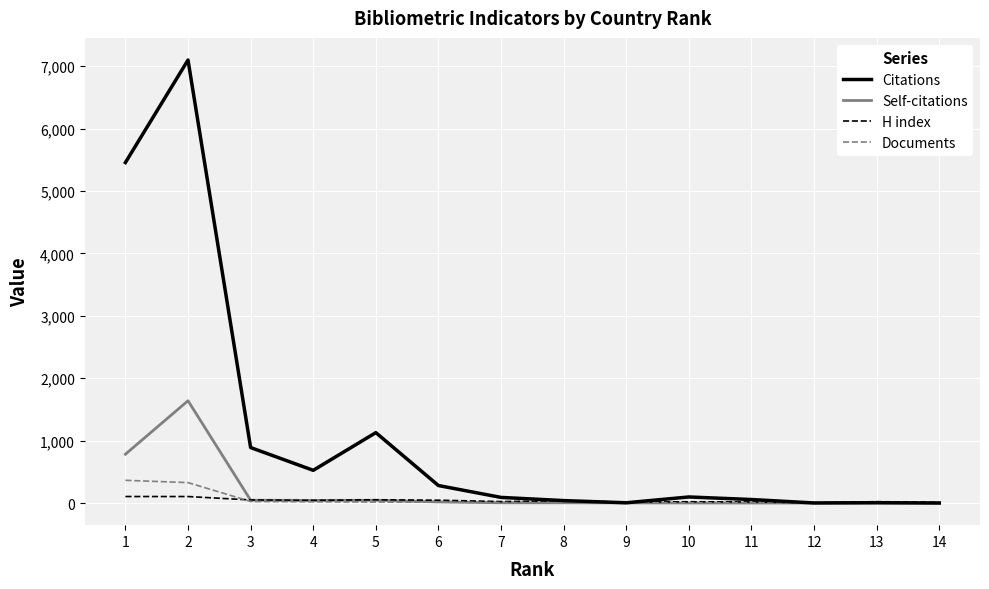

What is the difference between the H index values at 8 and 10?

16